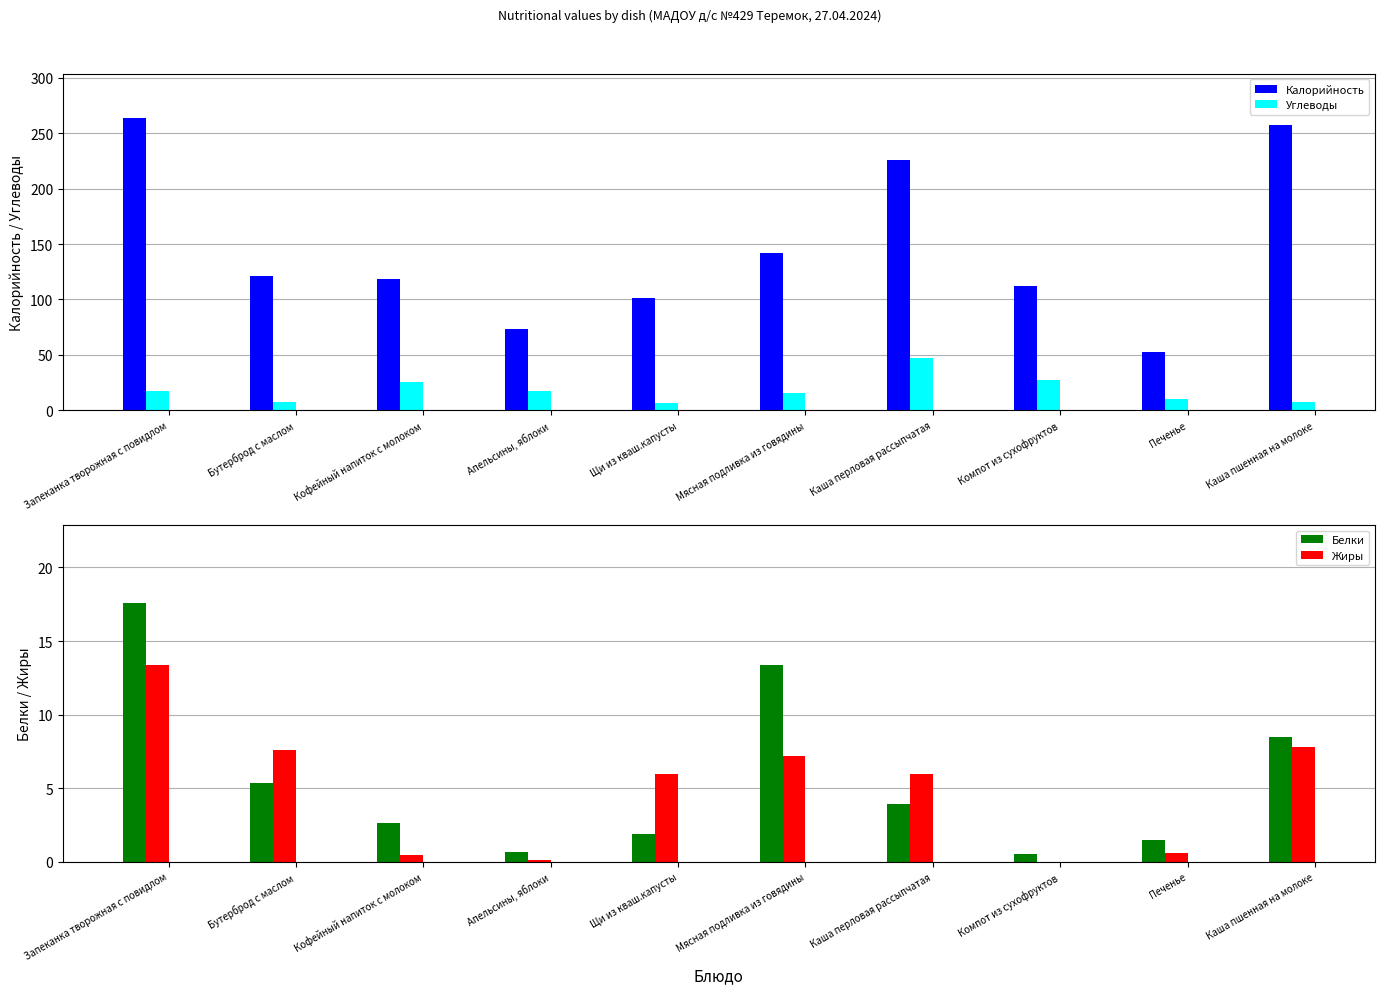

How many bars are there in each group?

4